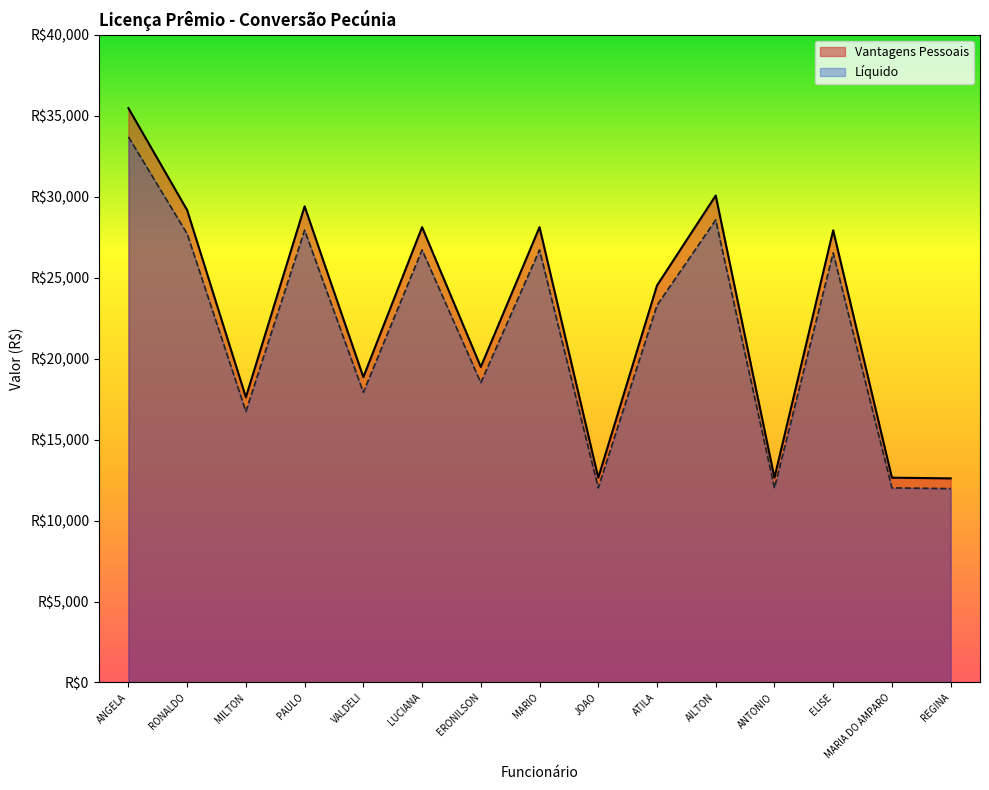

Is the value of Líquido at VALDELI greater than the value of Vantagens Pessoais at PAULO?

No